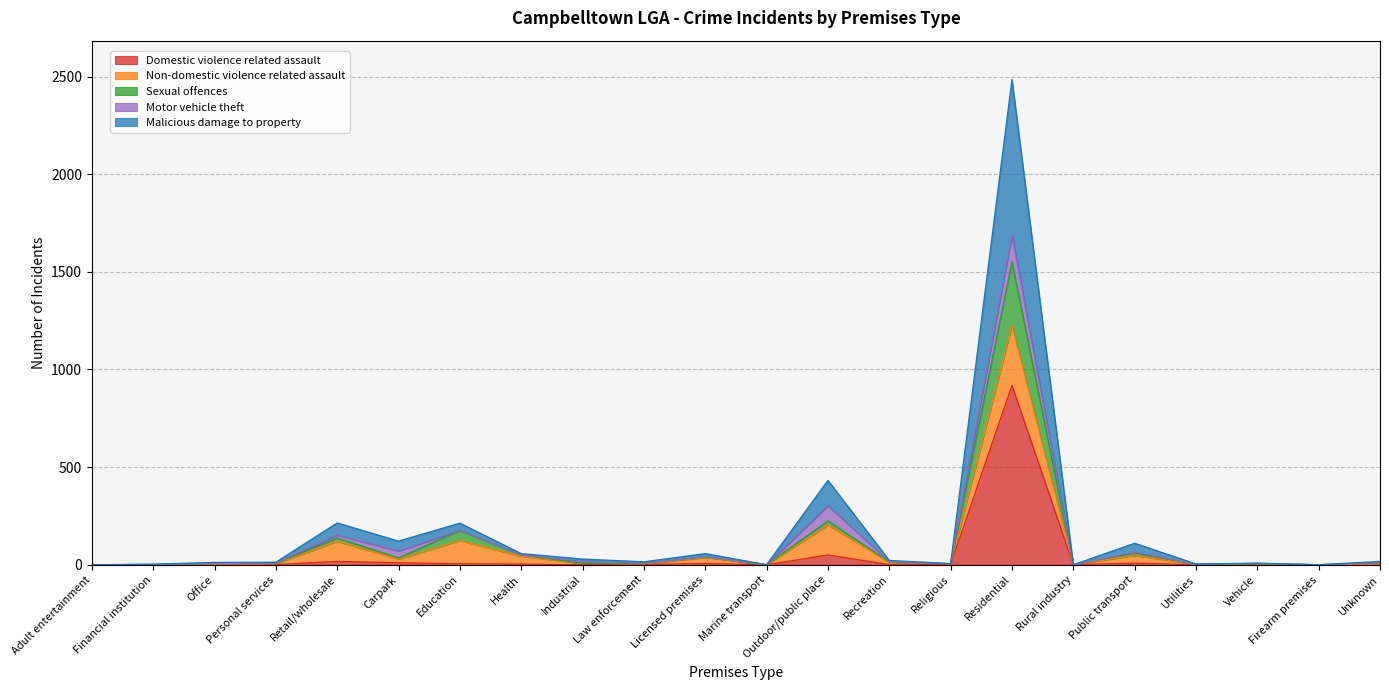

True or false: Malicious damage to property and Sexual offences intersect in this chart.

False